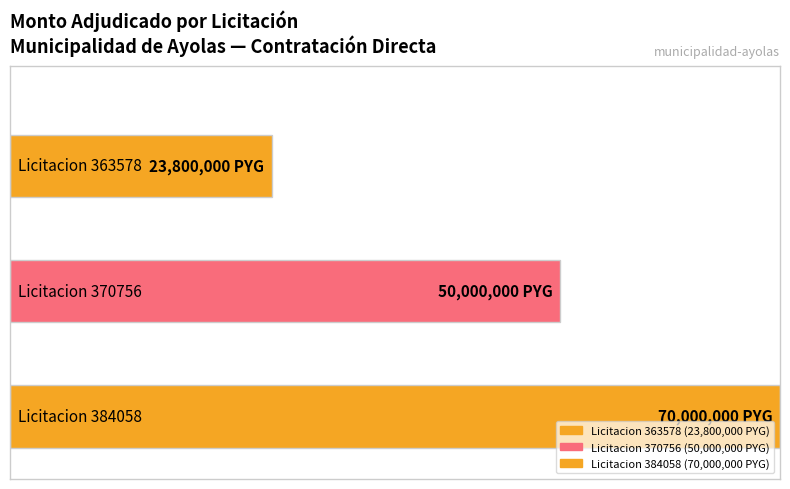

At which label is the value closest to 46900000?

370756-alexis-fabian-torres-gonzalez-1